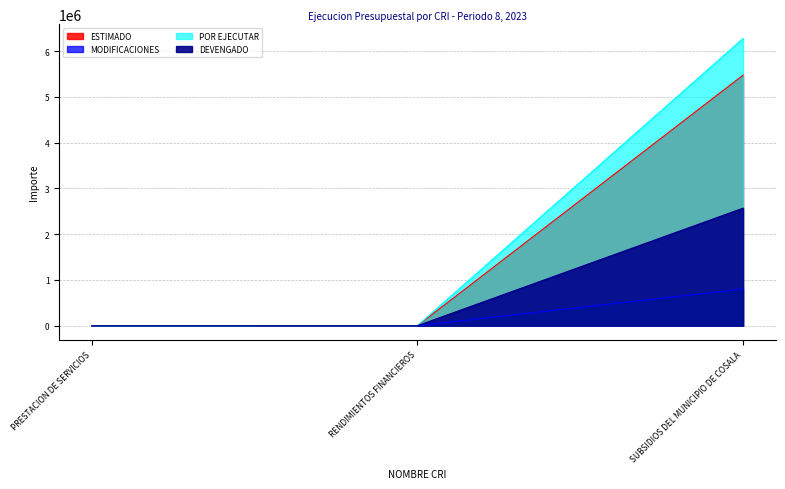

At how many categories does at least one series exceed 1357631?

1